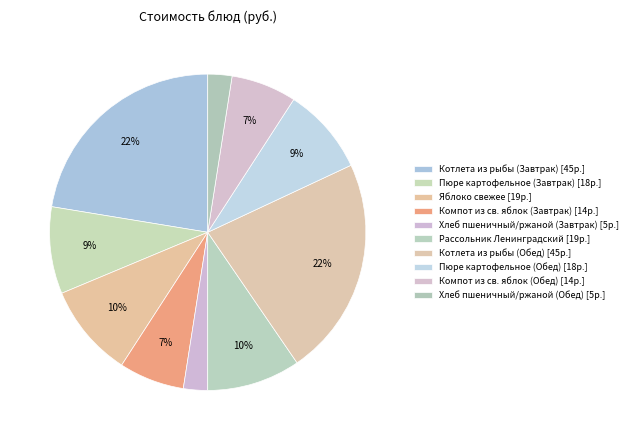

To the nearest percent, what is the difference between the largest and smallest slice percentages?

20%